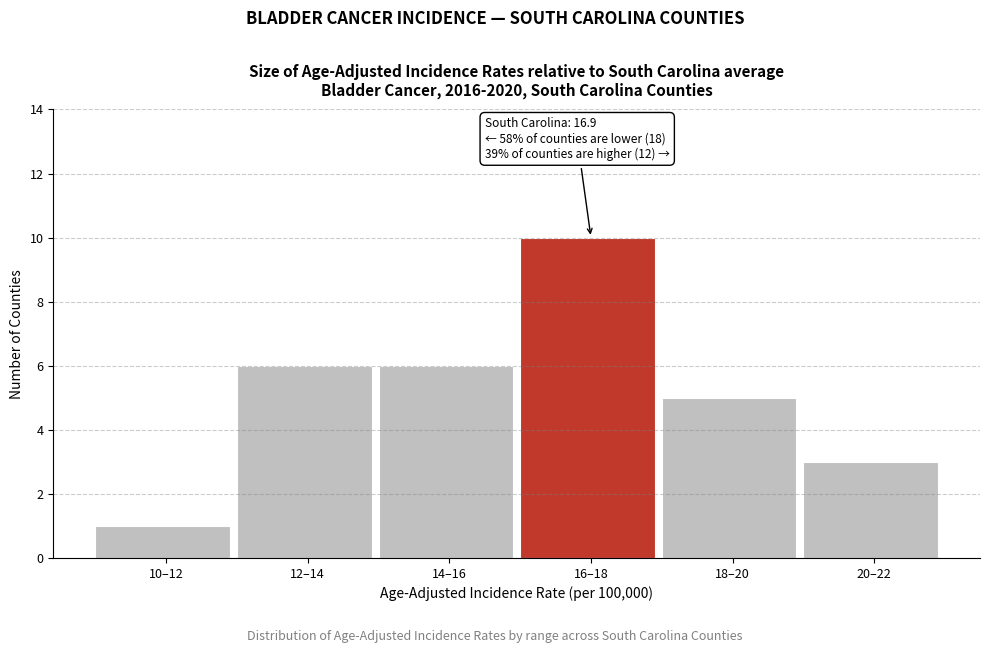

Reading left to right, extract all data points from this chart.

1	6	6	10	5	3